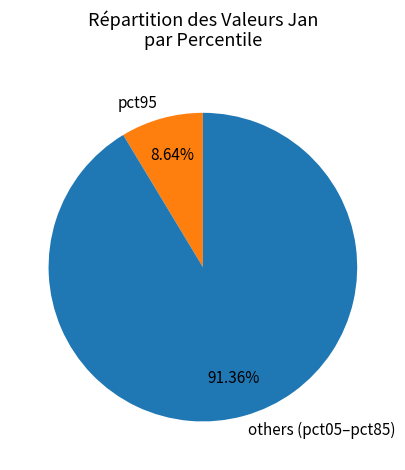

Which category accounts for the majority?

others (pct05–pct85)